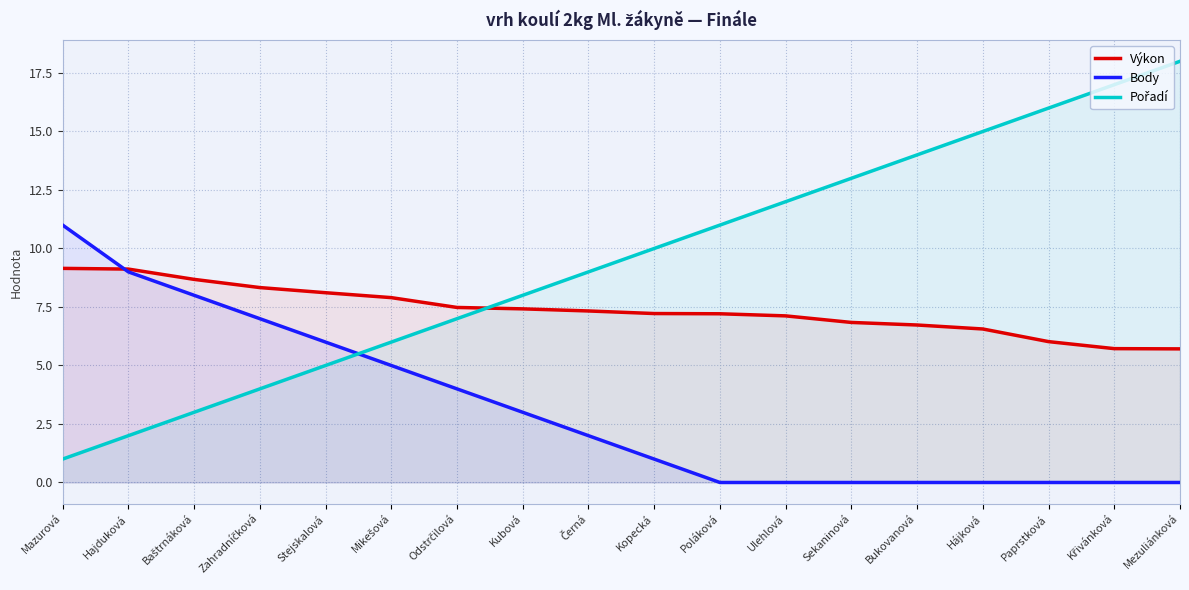

Rank the series at Křivánková from highest to lowest value.

Pořadí, Výkon, Body